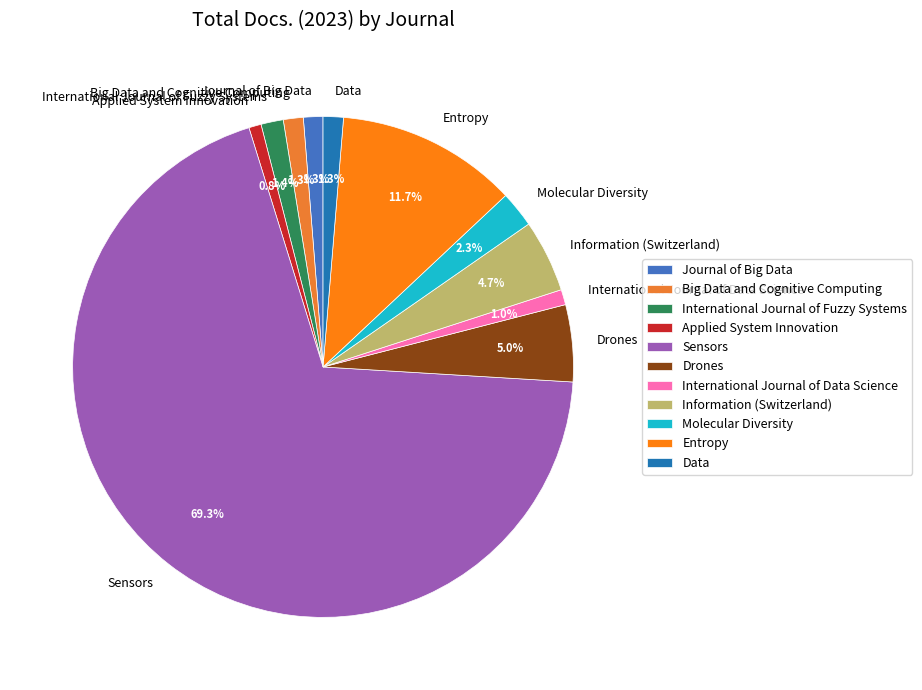

Is there any slice that represents more than half of the pie?

Yes